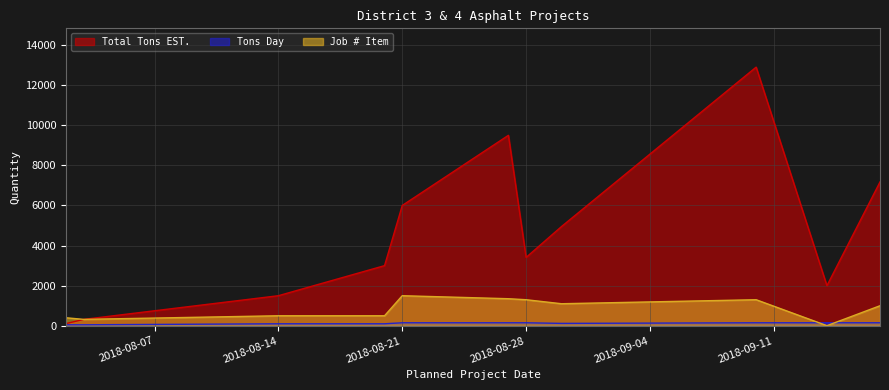

How many intersections are there between Tons Day and Job # Item?

2